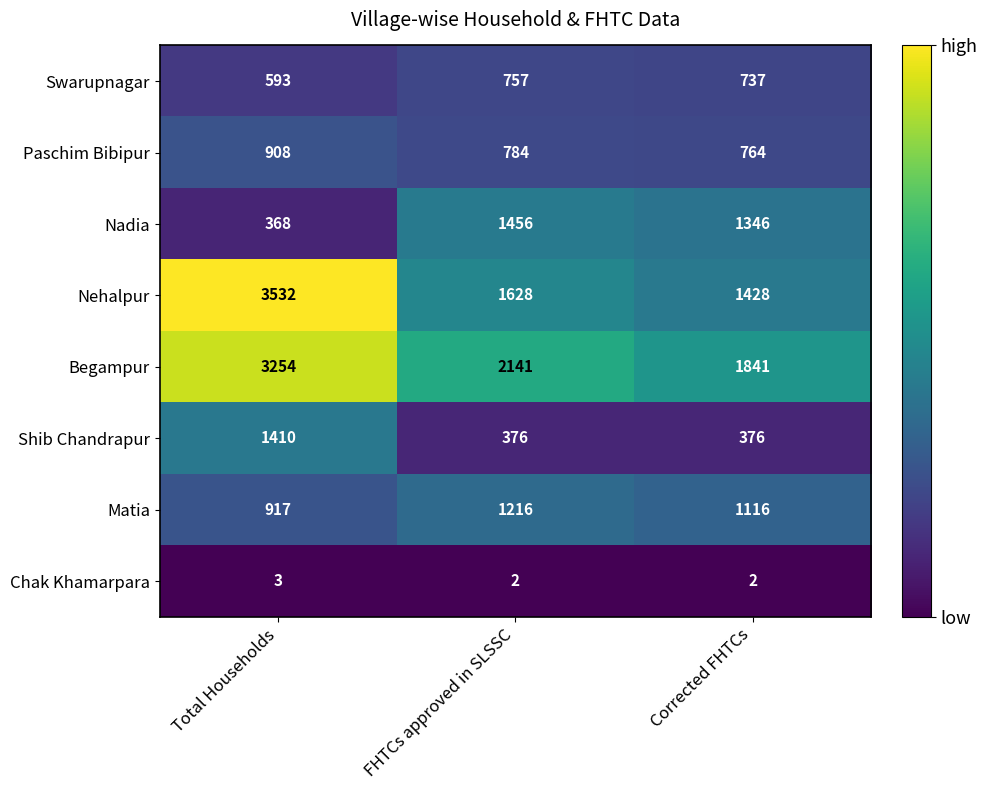

Rank the series at Corrected FHTCs from highest to lowest value.

Begampur, Nehalpur, Nadia, Matia, Paschim Bibipur, Swarupnagar, Shib Chandrapur, Chak Khamarpara